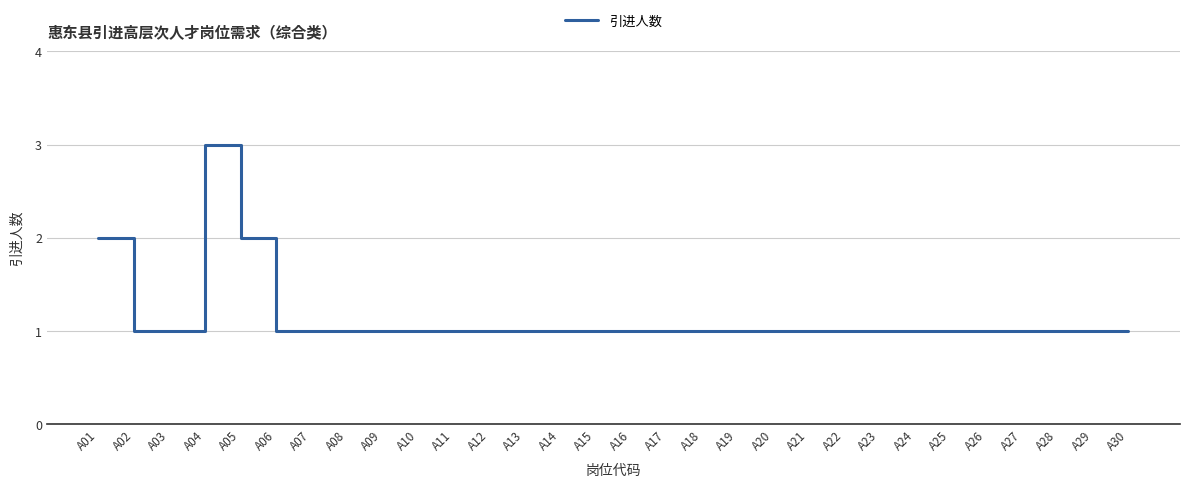

What is the minimum value shown in the chart?

1